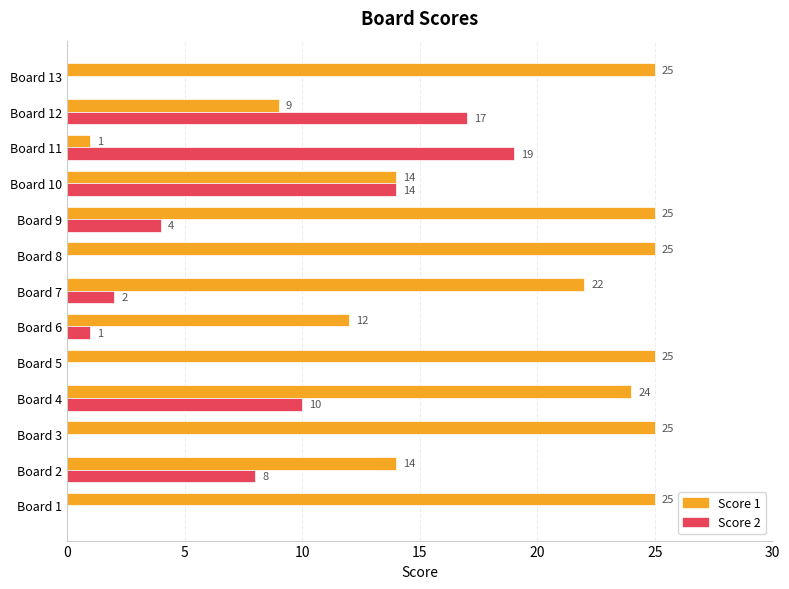

At which category is the sum across all series the highest?

Board 4